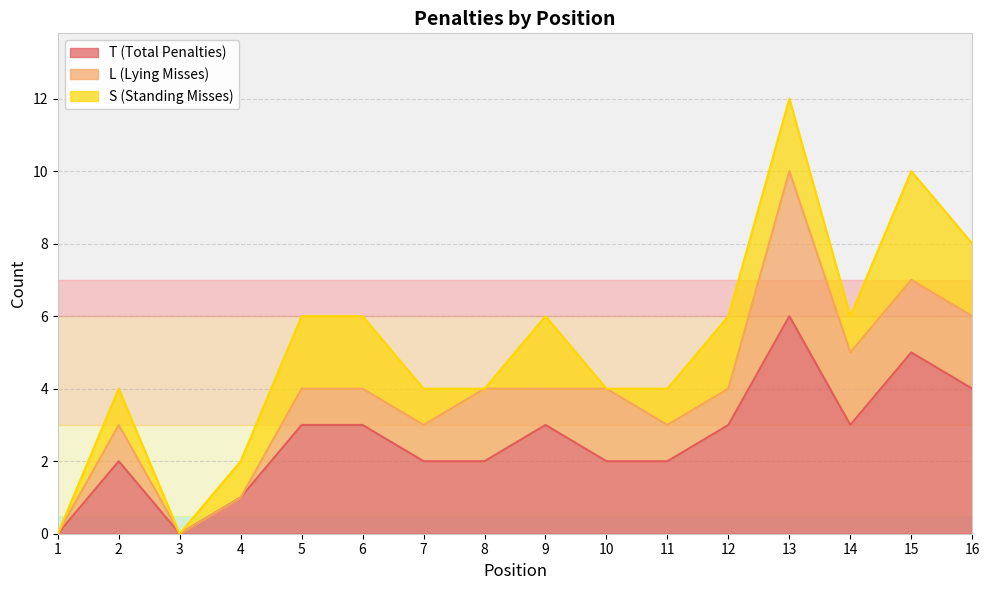

Rank the series by their maximum value, from highest to lowest.

T (Total Penalties), L (Lying Misses), S (Standing Misses)